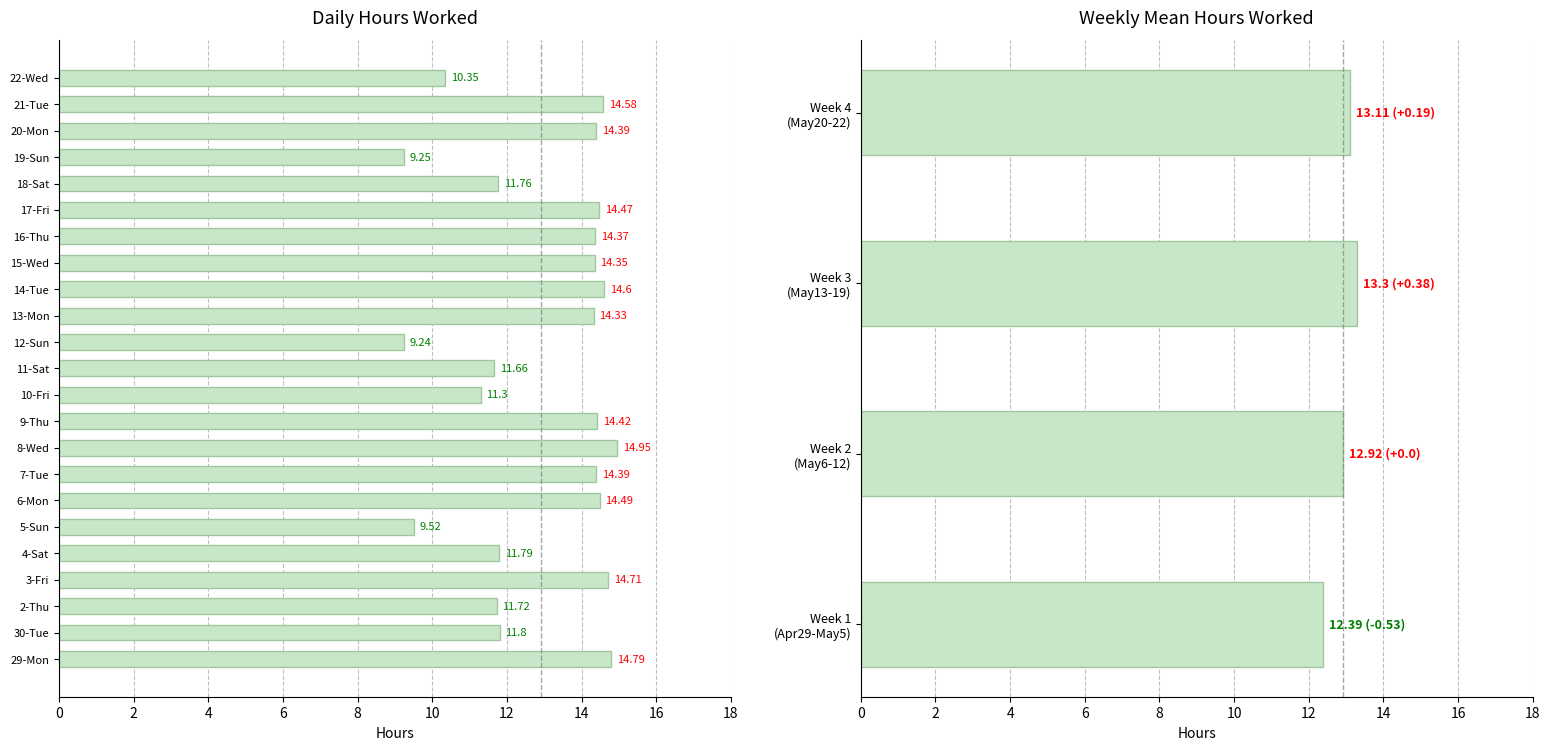

Rank the categories by value from lowest to highest.

12-Sun, 19-Sun, 5-Sun, 22-Wed, 10-Fri, 11-Sat, 2-Thu, 18-Sat, 4-Sat, 30-Tue, 13-Mon, 15-Wed, 16-Thu, 7-Tue, 20-Mon, 9-Thu, 17-Fri, 6-Mon, 21-Tue, 14-Tue, 3-Fri, 29-Mon, 8-Wed